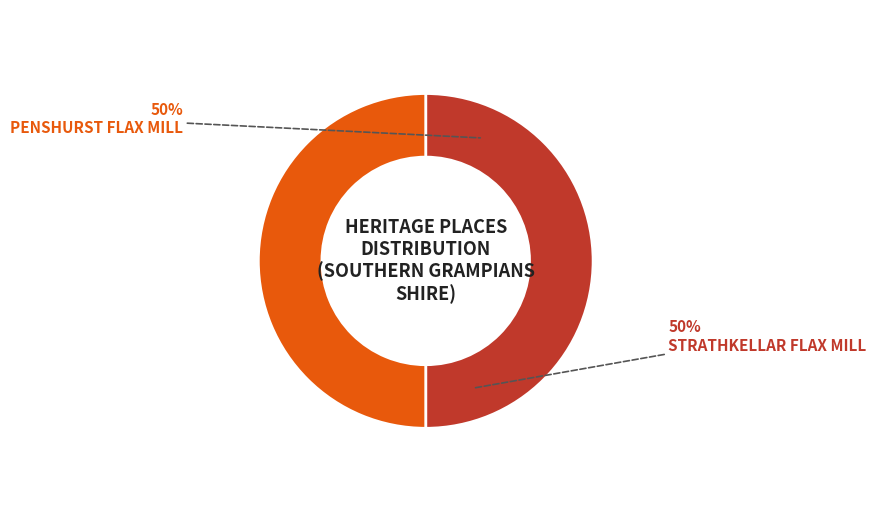

Do PENSHURST FLAX MILL and STRATHKELLAR FLAX MILL together represent more than half of the pie?

Yes